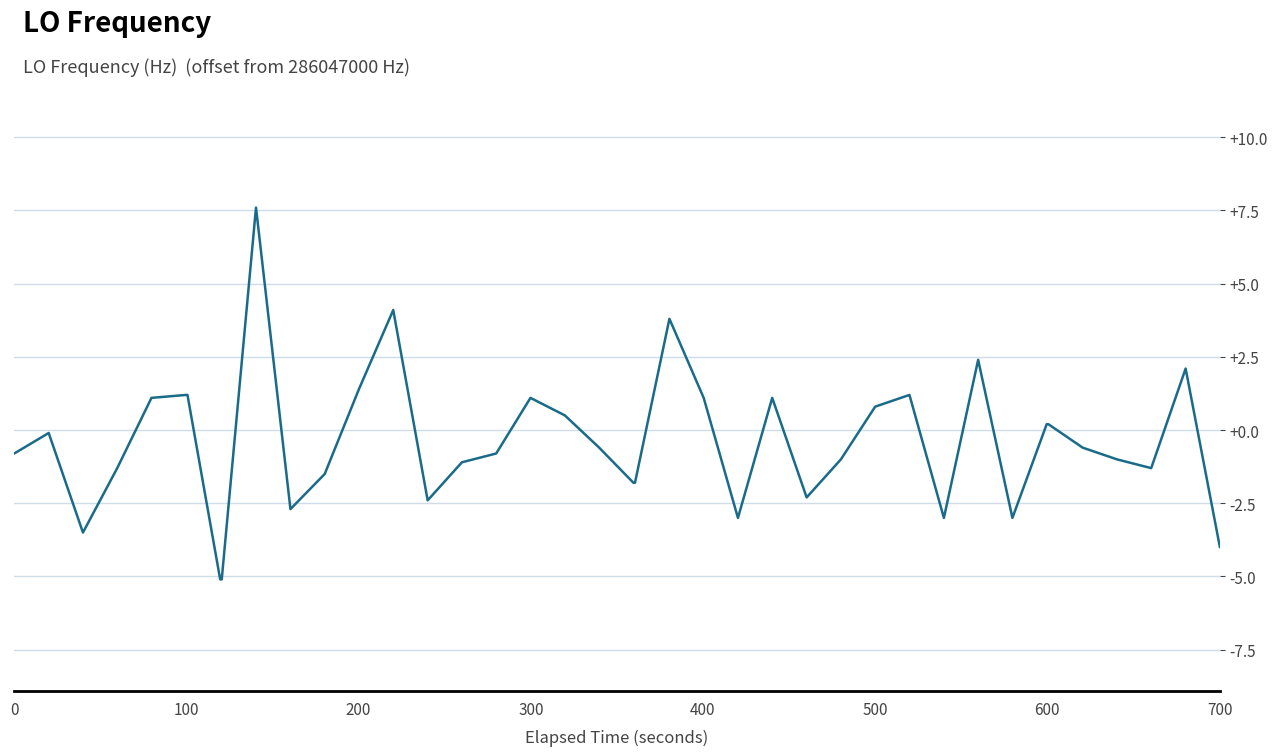

What is the greatest value displayed?

7.6